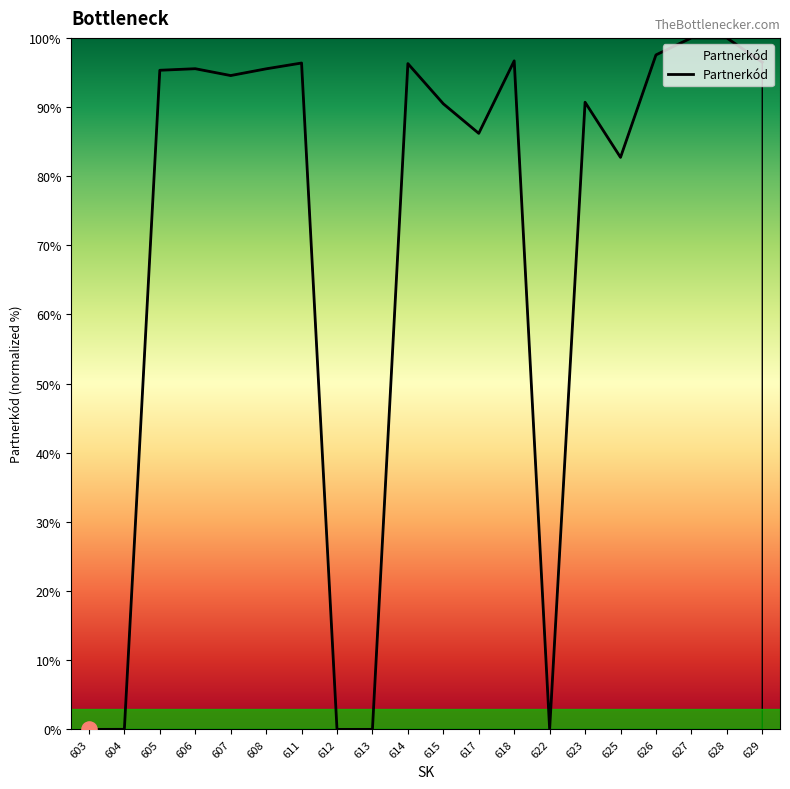

What is the change in value from 606 to 611?

+0.8